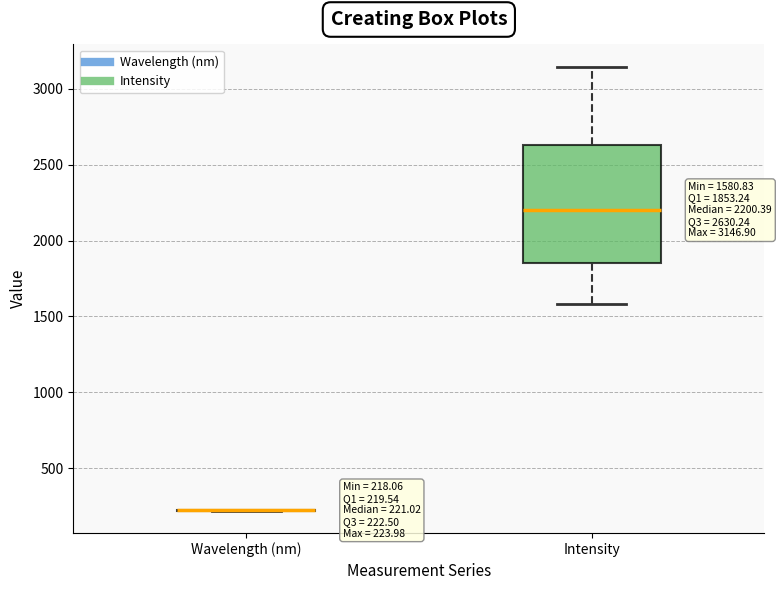

Comparing the boxes themselves (not the whiskers), which one is the tallest?

Intensity